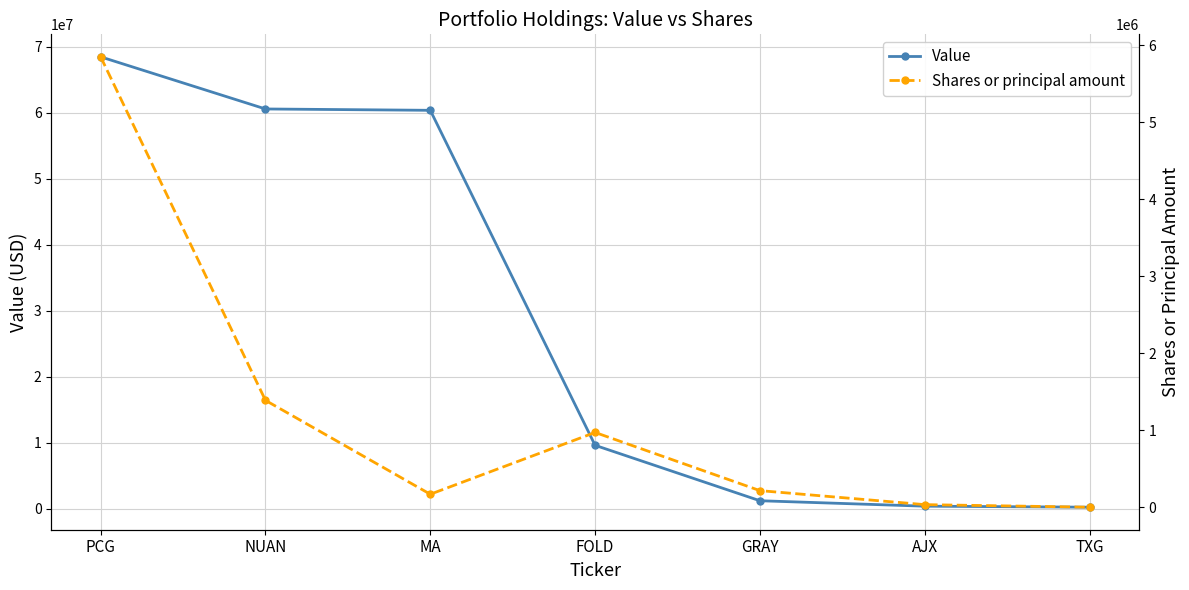

How many values in the Shares or principal amount series are below 216458?

3